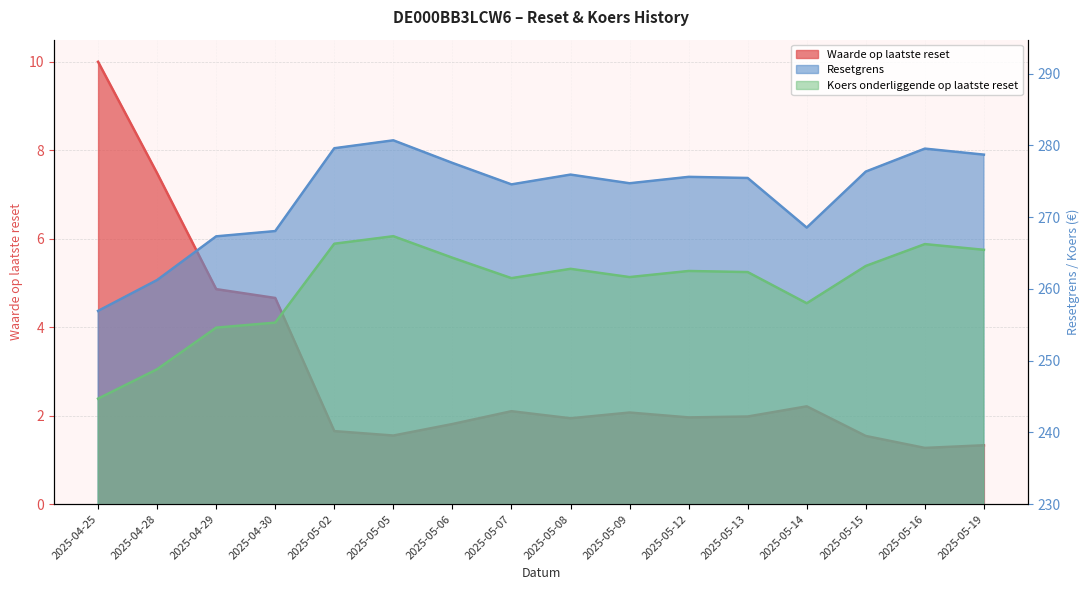

Reading right to left, transcribe all the data shown in this chart.

Waarde op laatste reset: 2025-05-19=1.3	2025-05-16=1.3	2025-05-15=1.5	2025-05-14=2.2	2025-05-13=2.0	2025-05-12=2.0	2025-05-09=2.1	2025-05-08=1.9	2025-05-07=2.1	2025-05-06=1.8	2025-05-05=1.6	2025-05-02=1.6	2025-04-30=4.7	2025-04-29=4.9	2025-04-28=7.5	2025-04-25=10.0
Resetgrens: 2025-05-19=278.7	2025-05-16=279.6	2025-05-15=276.4	2025-05-14=268.6	2025-05-13=275.5	2025-05-12=275.6	2025-05-09=274.7	2025-05-08=275.9	2025-05-07=274.6	2025-05-06=277.6	2025-05-05=280.7	2025-05-02=279.6	2025-04-30=268.1	2025-04-29=267.3	2025-04-28=261.2	2025-04-25=256.9
Koers onderliggende op laatste reset: 2025-05-19=265.4	2025-05-16=266.2	2025-05-15=263.2	2025-05-14=258.0	2025-05-13=262.4	2025-05-12=262.5	2025-05-09=261.6	2025-05-08=262.8	2025-05-07=261.5	2025-05-06=264.4	2025-05-05=267.4	2025-05-02=266.3	2025-04-30=255.3	2025-04-29=254.6	2025-04-28=248.8	2025-04-25=244.7